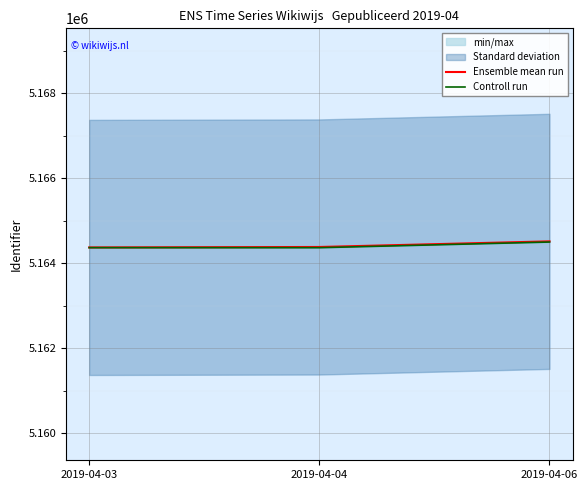

Is the value of Ensemble mean run at 2019-04-03 greater than the value of Controll run at 2019-04-06?

No